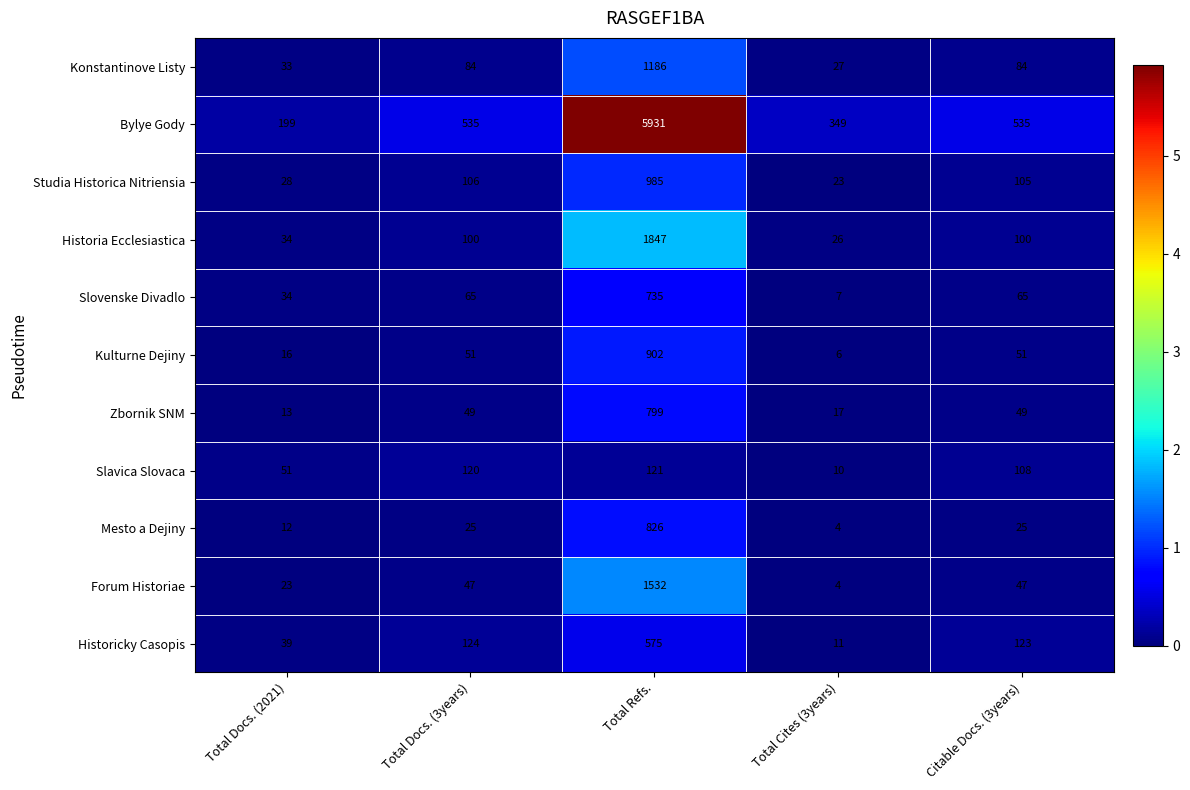

At which category is the sum across all series the highest?

Total Refs.